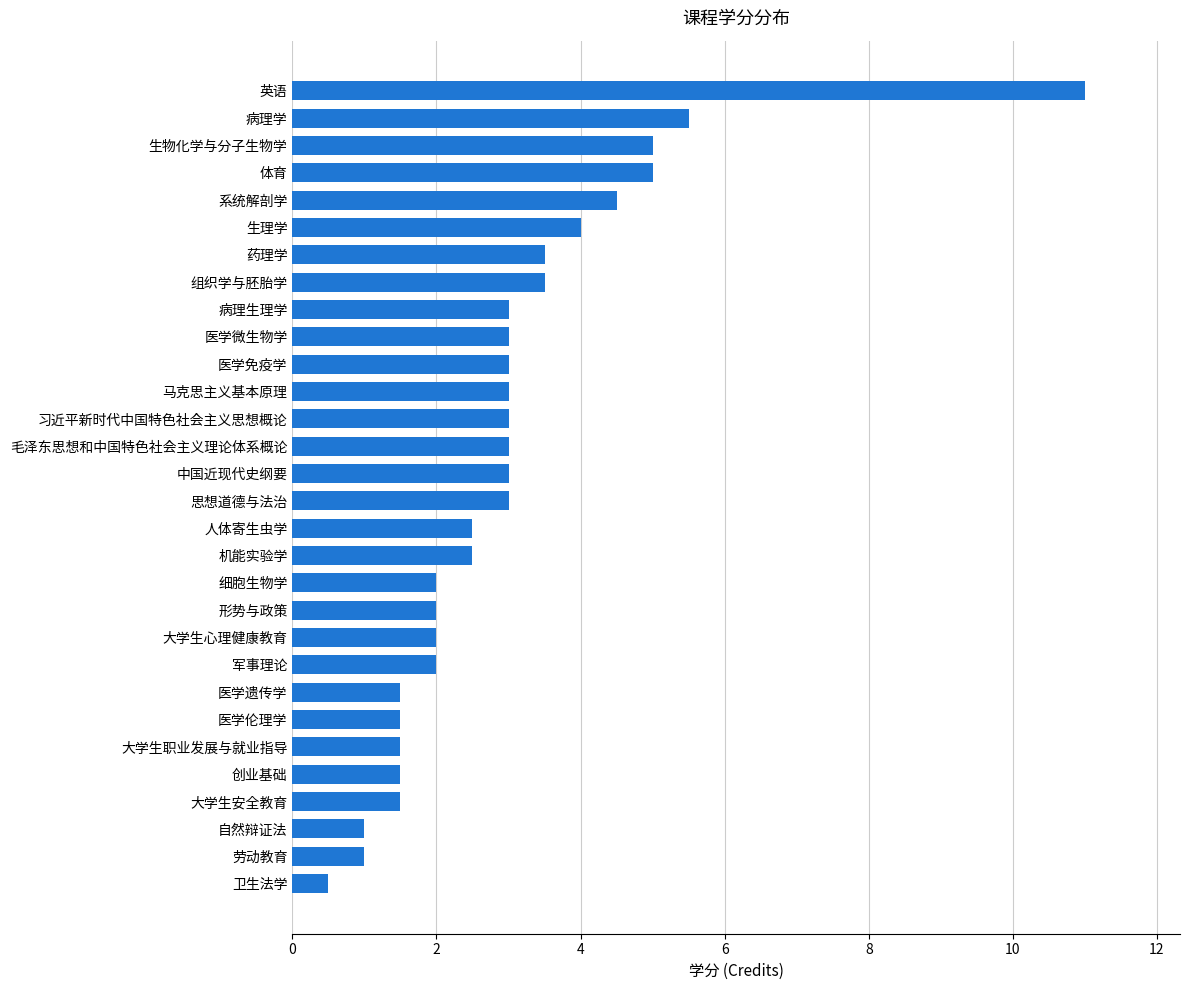

What is the difference between the values at 细胞生物学 and 生物化学与分子生物学?

3.0